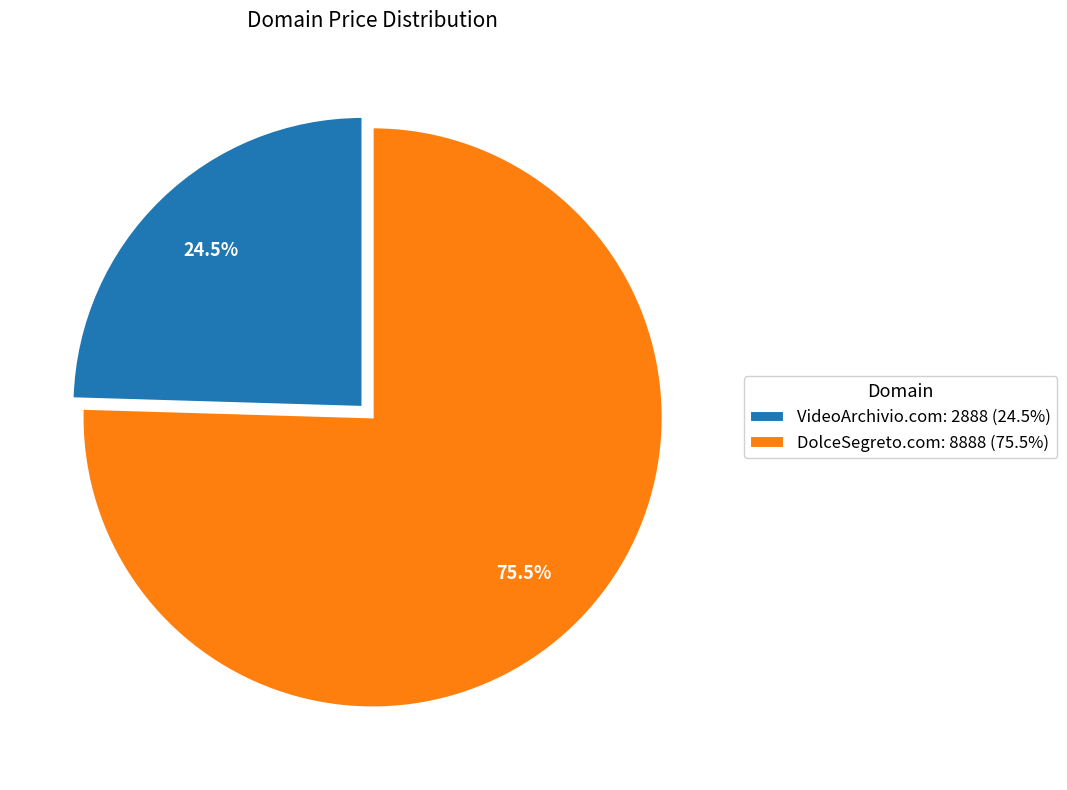

What is the ratio of the value at DolceSegreto.com to the value at VideoArchivio.com?

3.1